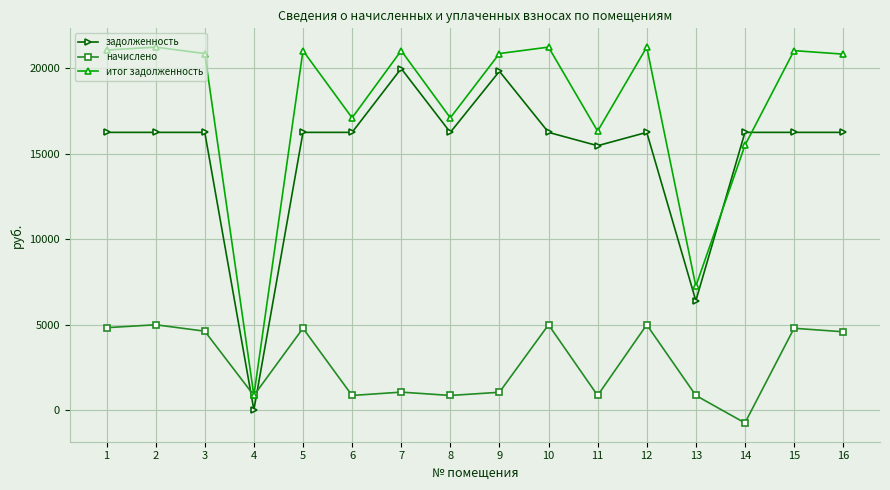

True or false: начислено has more than 1 points higher than both neighbors.

True